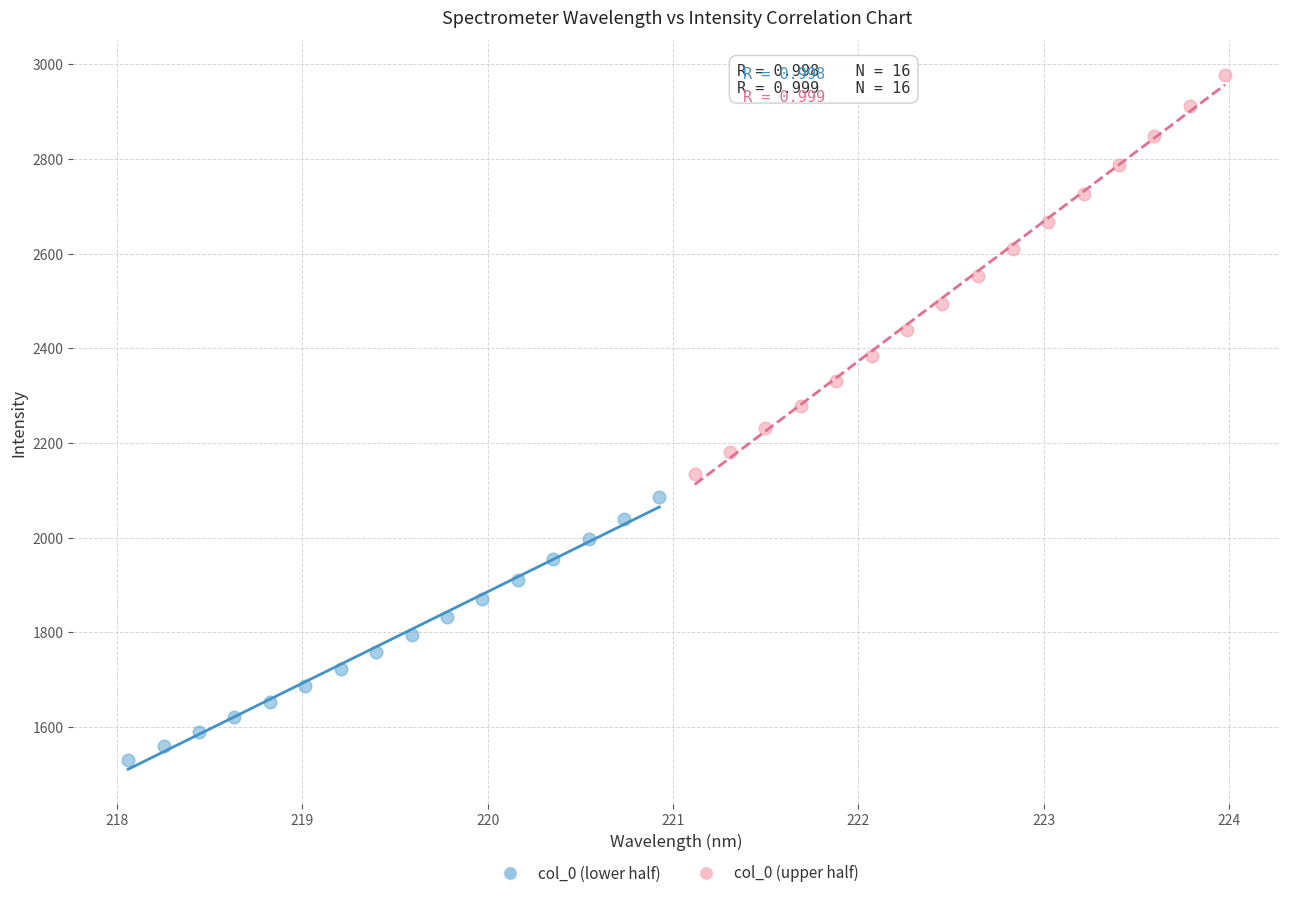

Which series has the widest spread of Y values?

col_0 (upper half)